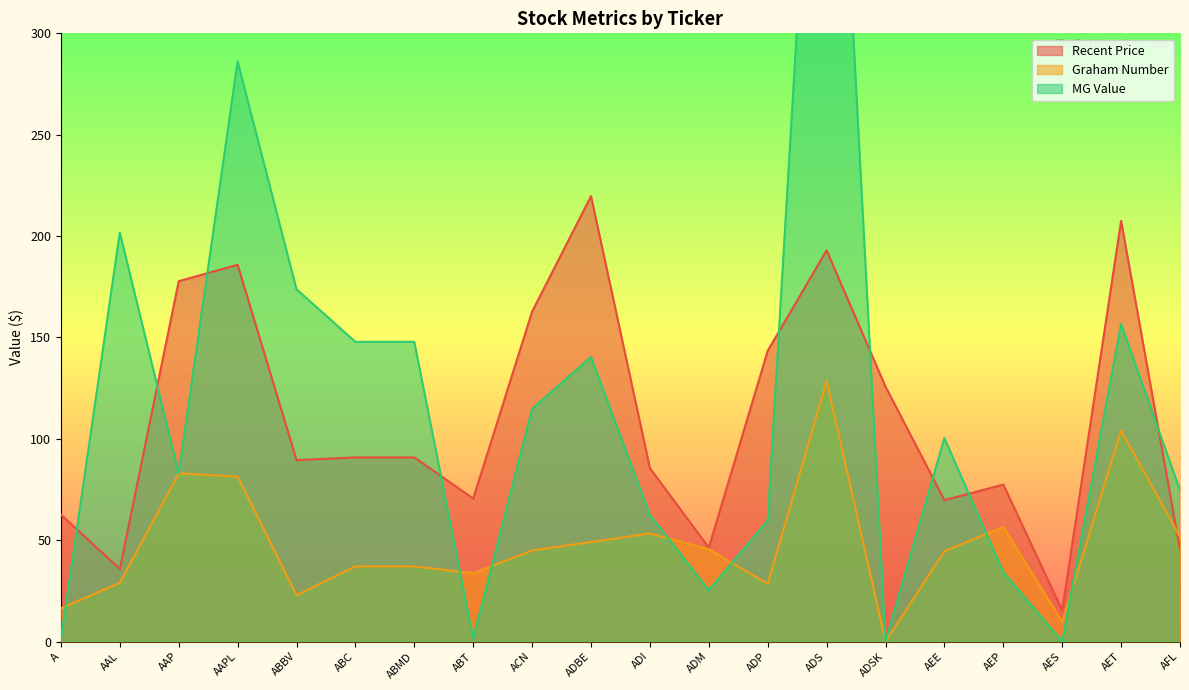

The value of MG Value at ADBE is 210.1. True or false?

False